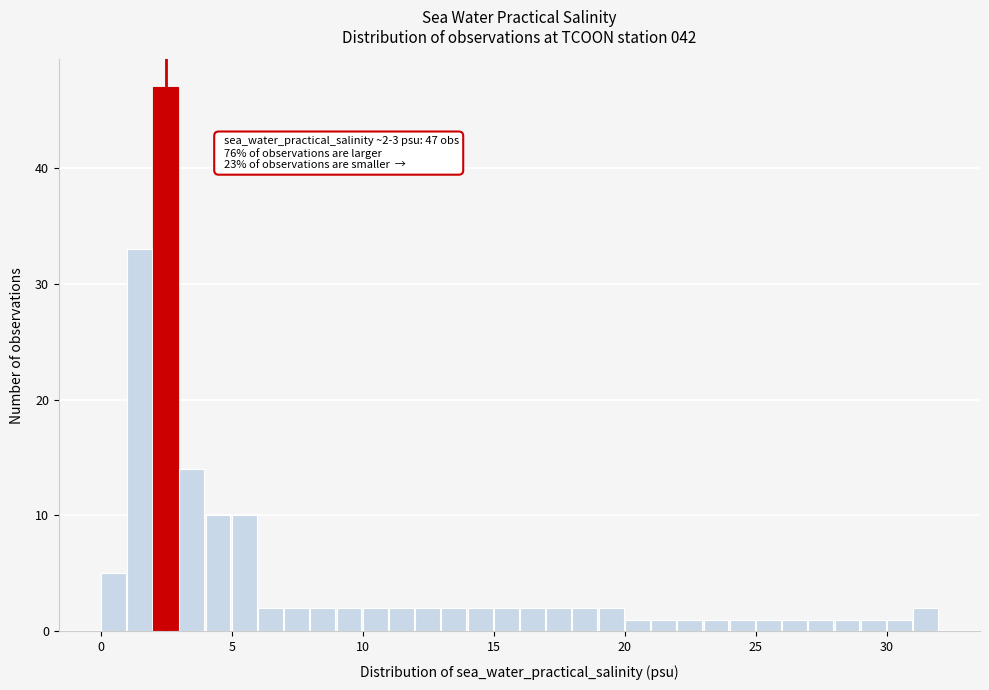

Read against the x-axis, roughly where is the centre of the tallest bar?

2.5